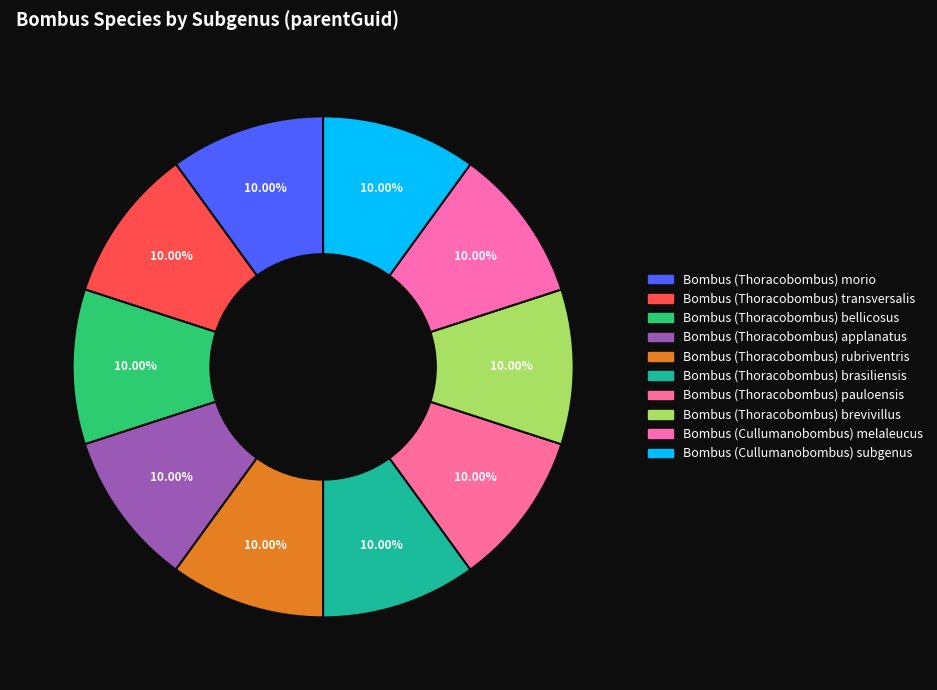

The Bombus (Thoracobombus) morio slice represents 2% of the pie. True or false?

False